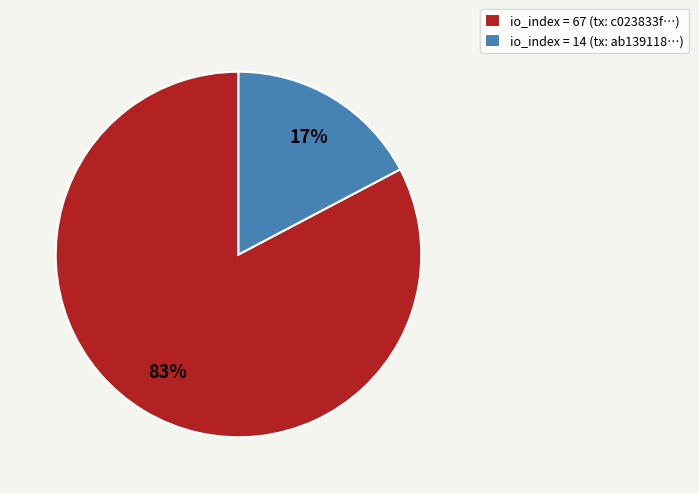

What is the largest slice in the pie chart?

io_index = 67 (tx: c023833f…)